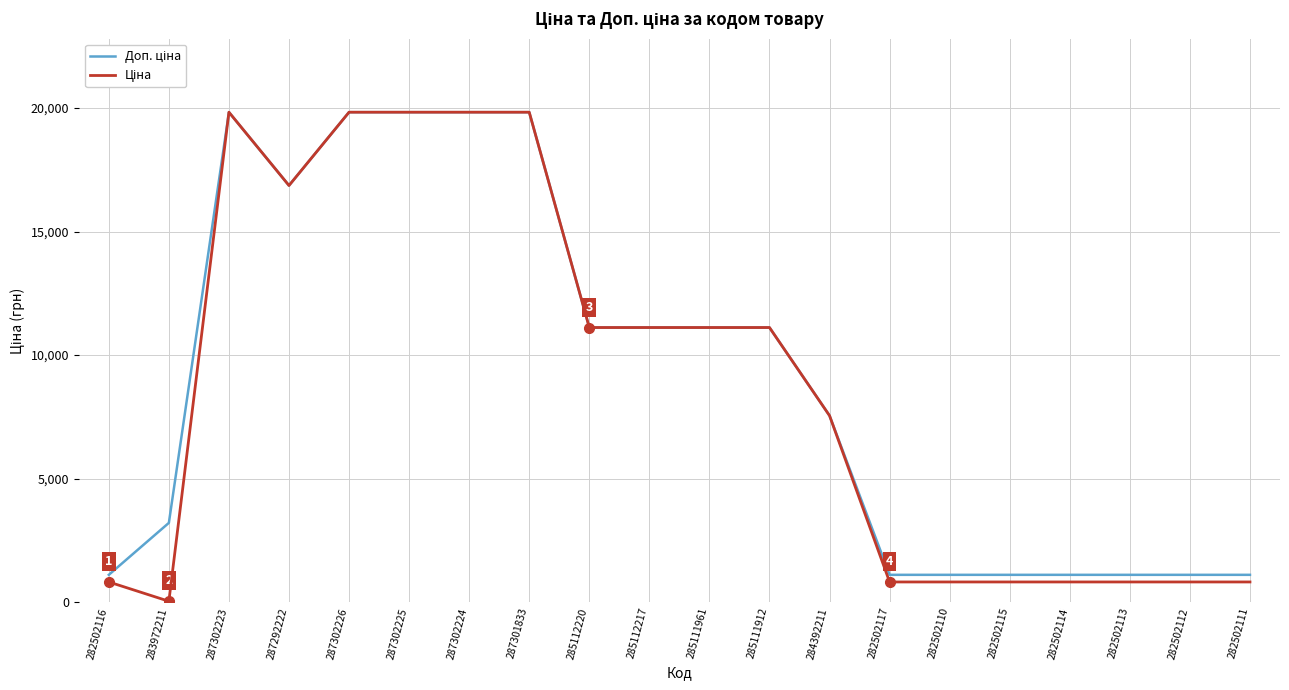

Which category has the lowest value across all series?

283972211